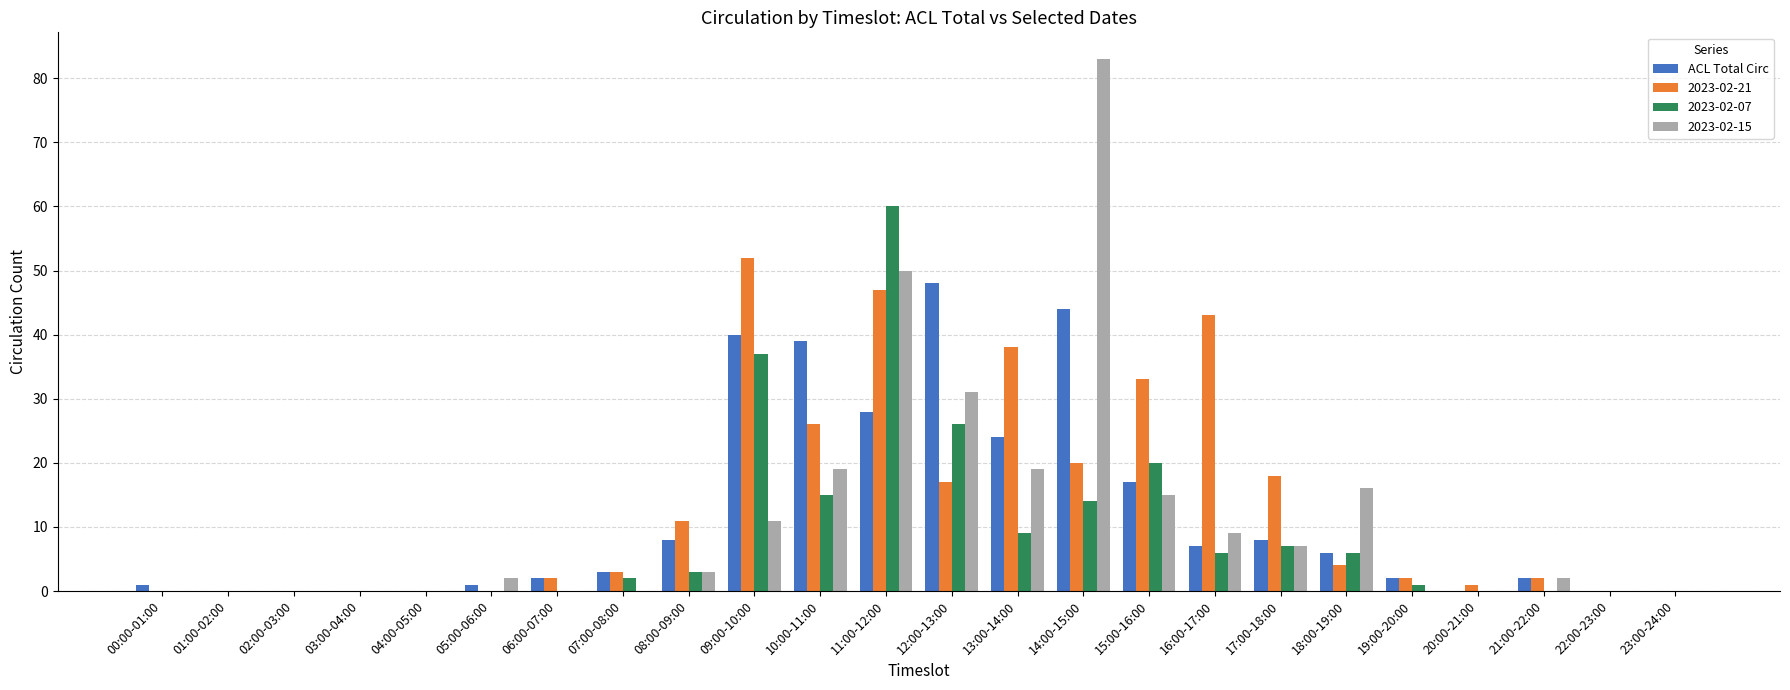

True or false: ACL Total Circ has a value of 16 at 01:00-02:00.

False